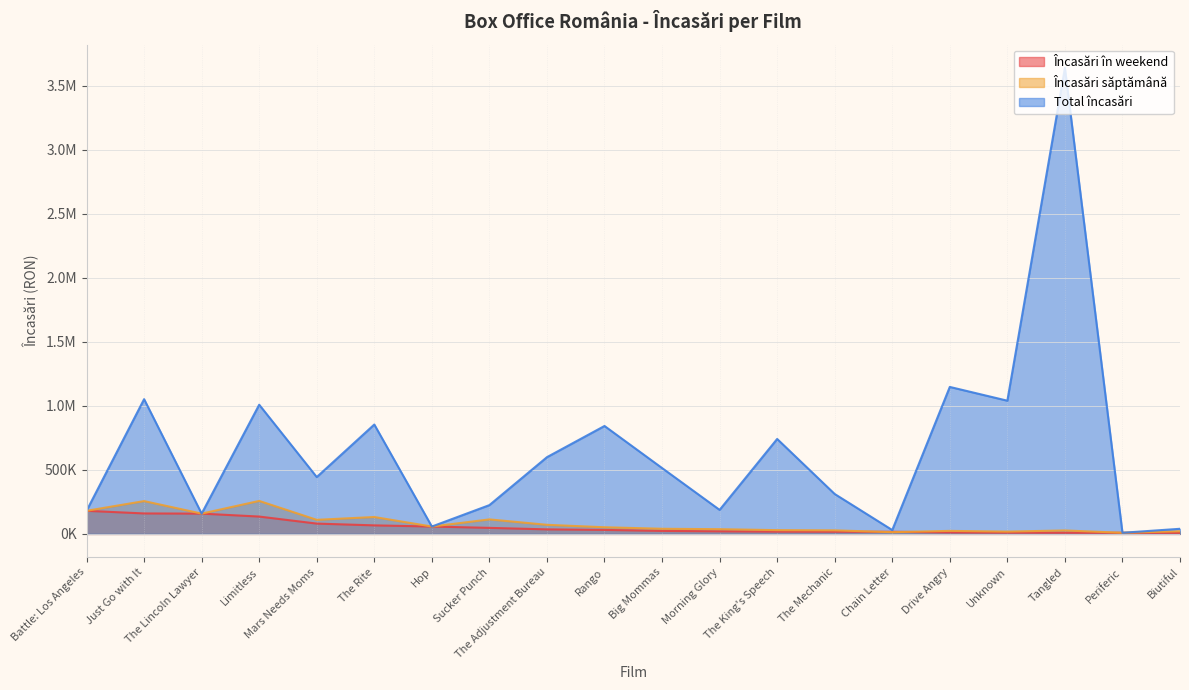

Does the chart display data point markers on the line(s)?

No